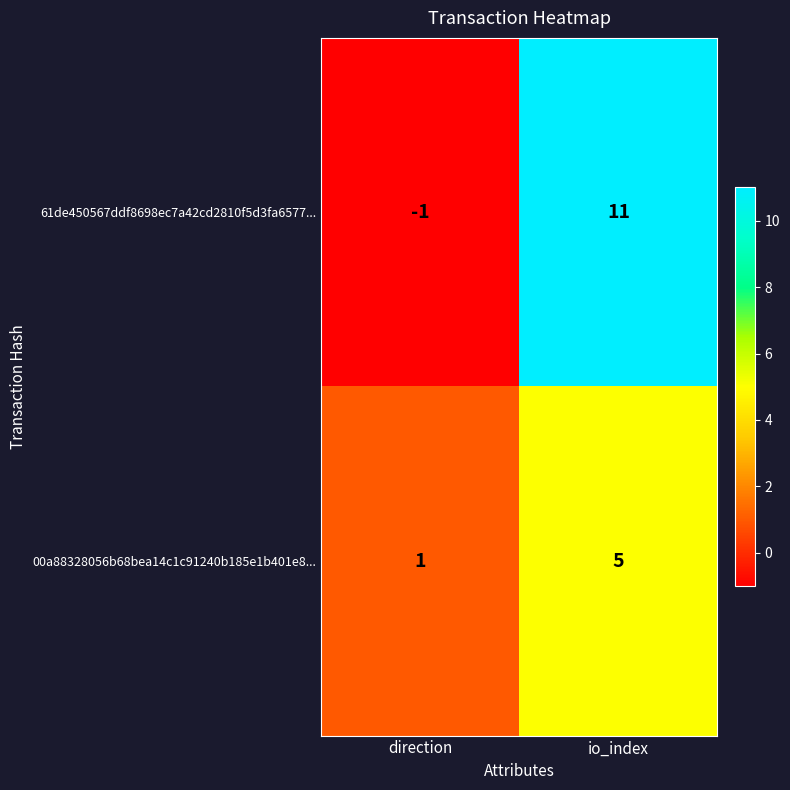

At which label does 00a88328056b68bea14c1c91240b185e1b401e8... reach its peak?

io_index